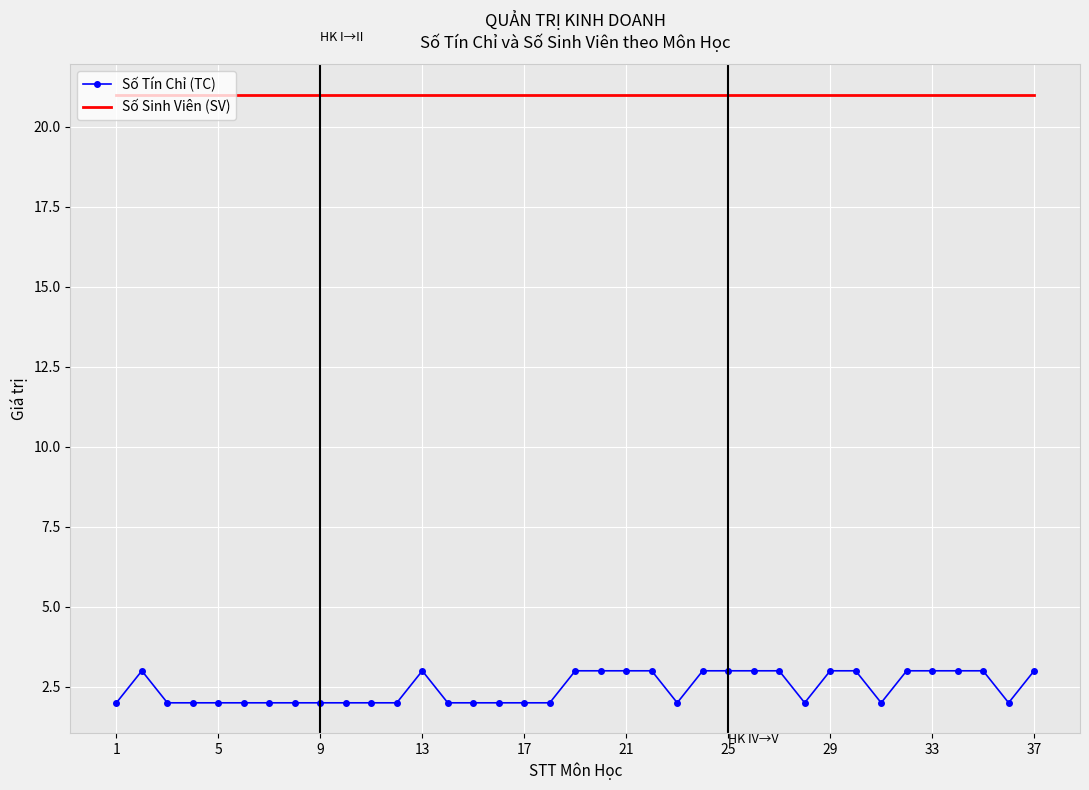

True or false: Số Sinh Viên (SV) and Số Tín Chỉ (TC) intersect in this chart.

False